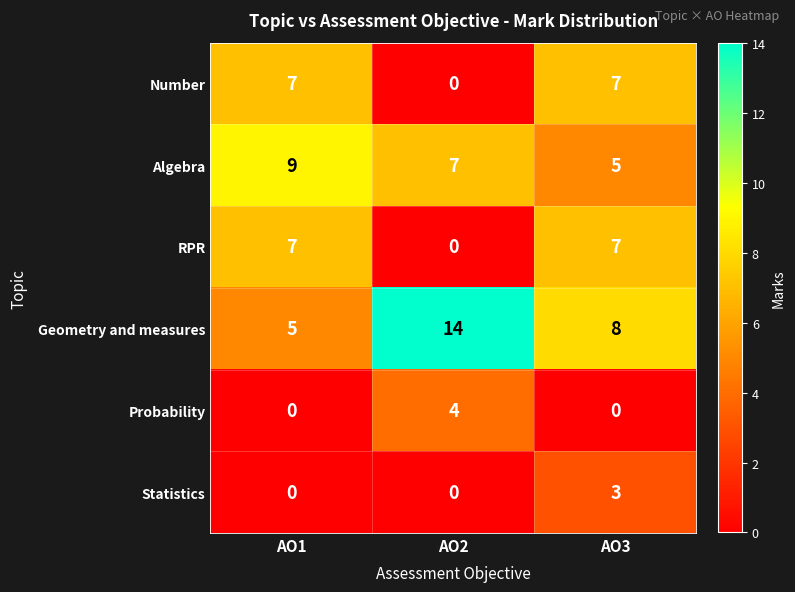

At which category is the sum across all series the highest?

AO3